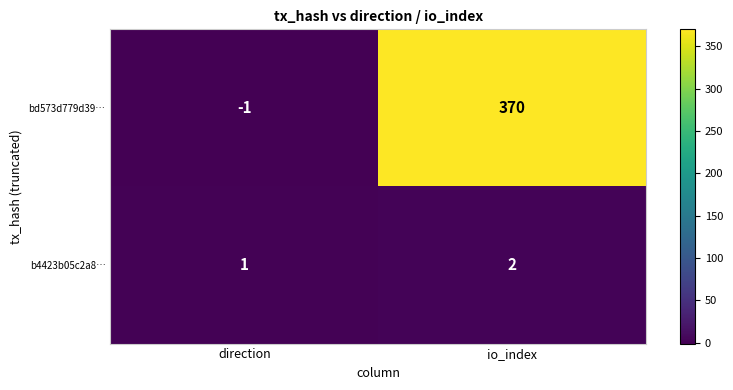

Which series changed the most between direction and io_index?

bd573d779d39…